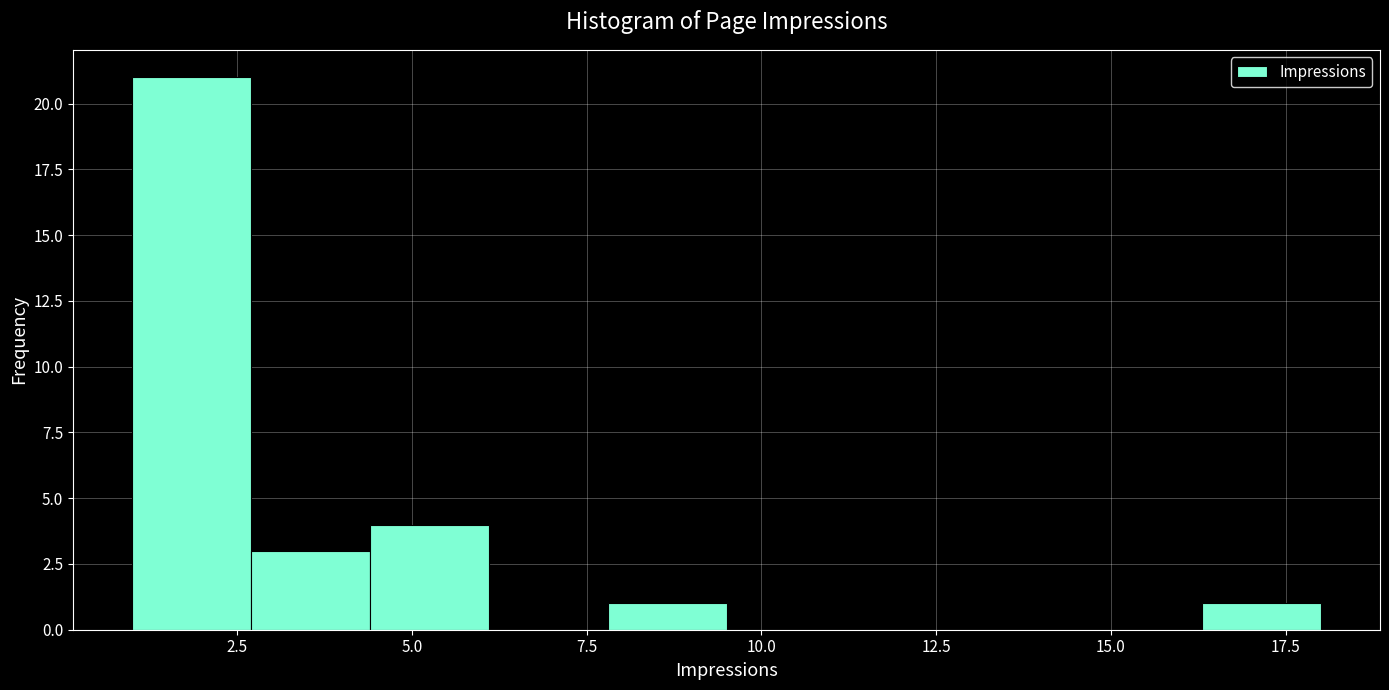

Around what value on the x-axis is the tallest bar? Give the approximate position of its centre, as read against the axis.

2.0